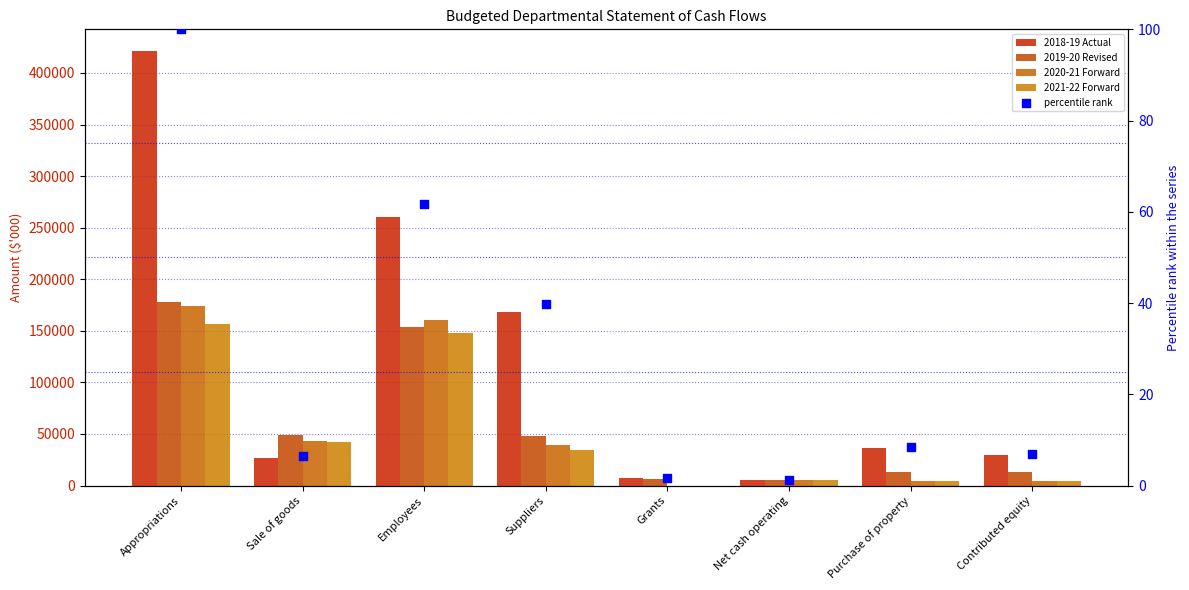

At how many categories does at least one series exceed 217739?

2